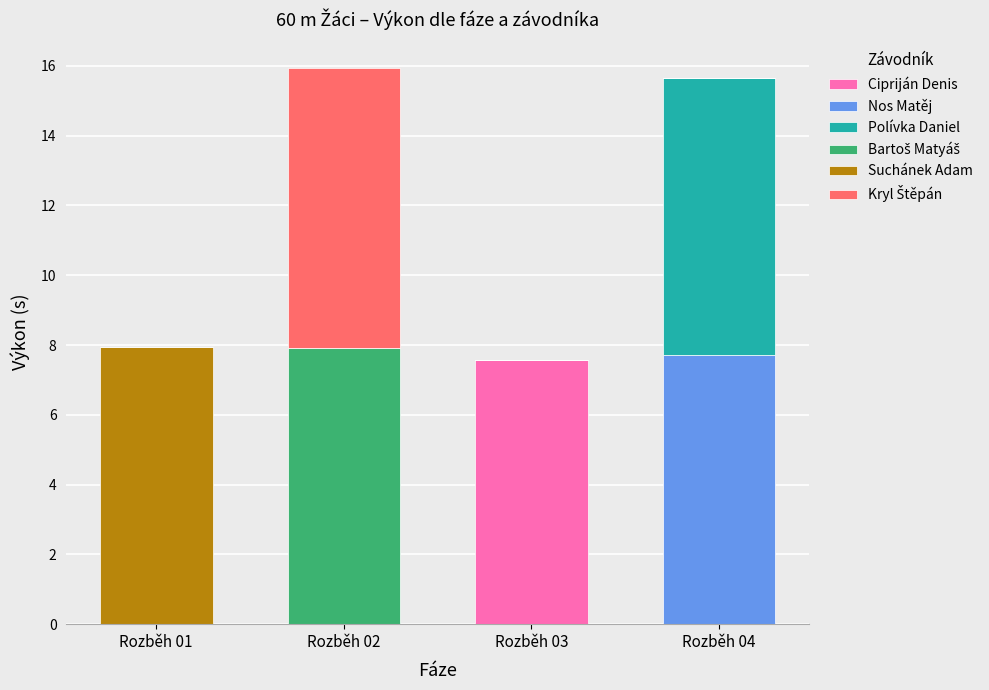

Is it true that Cipriján Denis equals 7.6 at Rozběh 03?

True